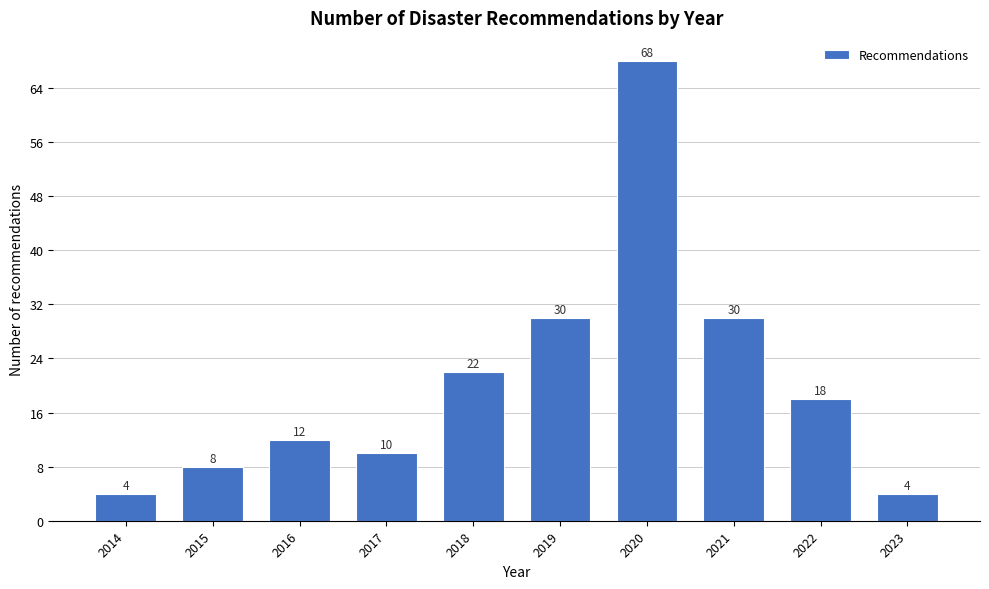

Reading left to right, what are all the values shown in this chart?

2014=4	2015=8	2016=12	2017=10	2018=22	2019=30	2020=68	2021=30	2022=18	2023=4